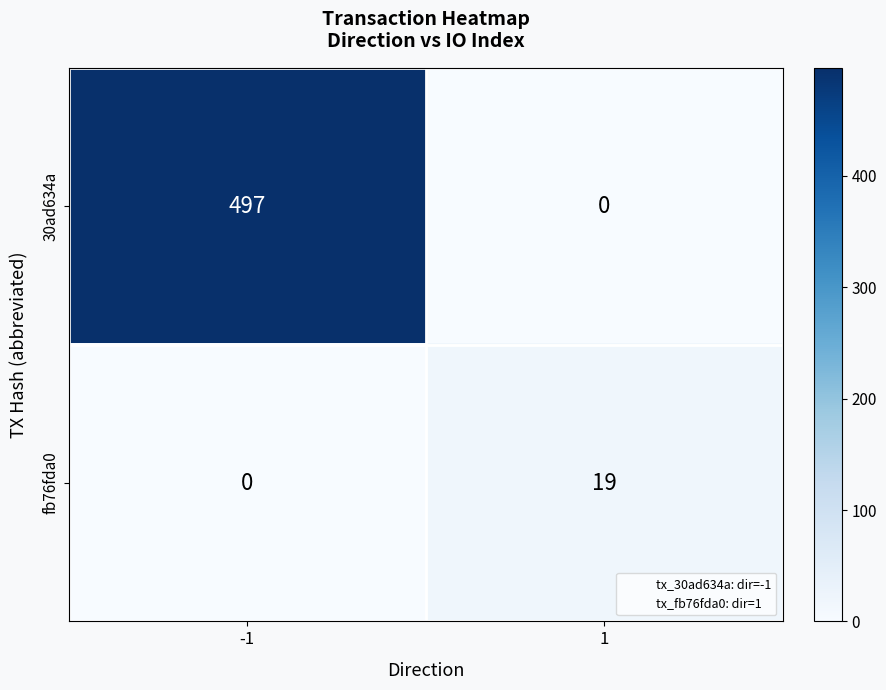

The fb76fda0 series shows 19 at 1. True or false?

True